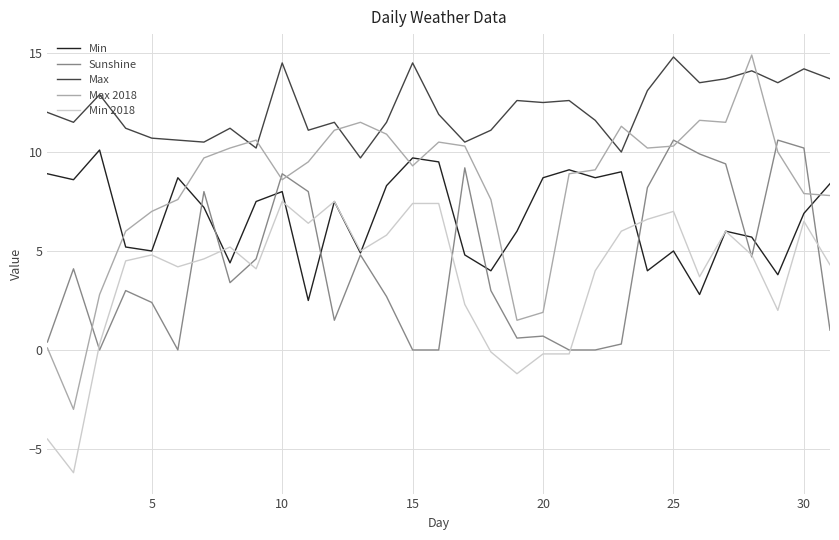

Which series has the largest range (max minus min)?

Max 2018